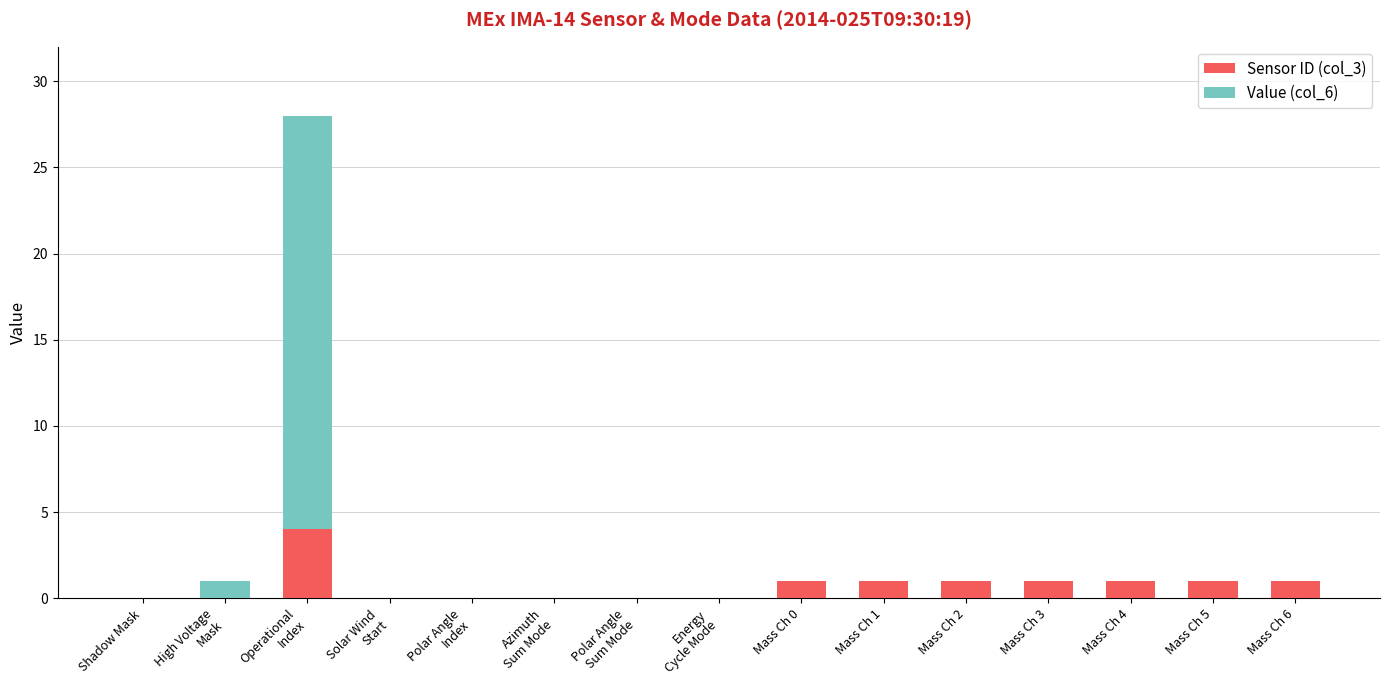

The Sensor ID (col_3) series shows 1 at Mass Ch 5. True or false?

True